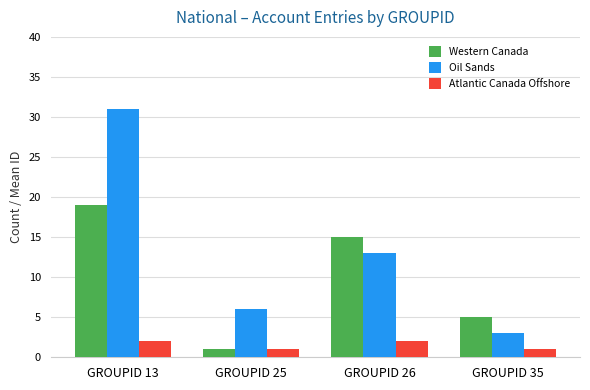

The Western Canada series shows 15 at GROUPID 26. True or false?

True